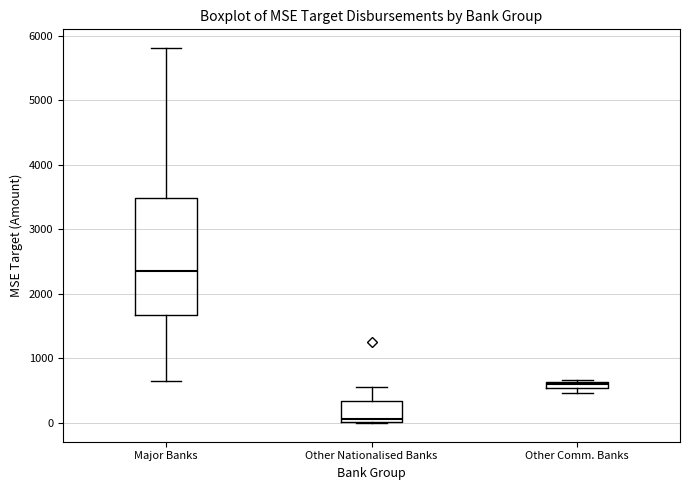

Comparing the boxes themselves (not the whiskers), which one is the tallest?

Major Banks